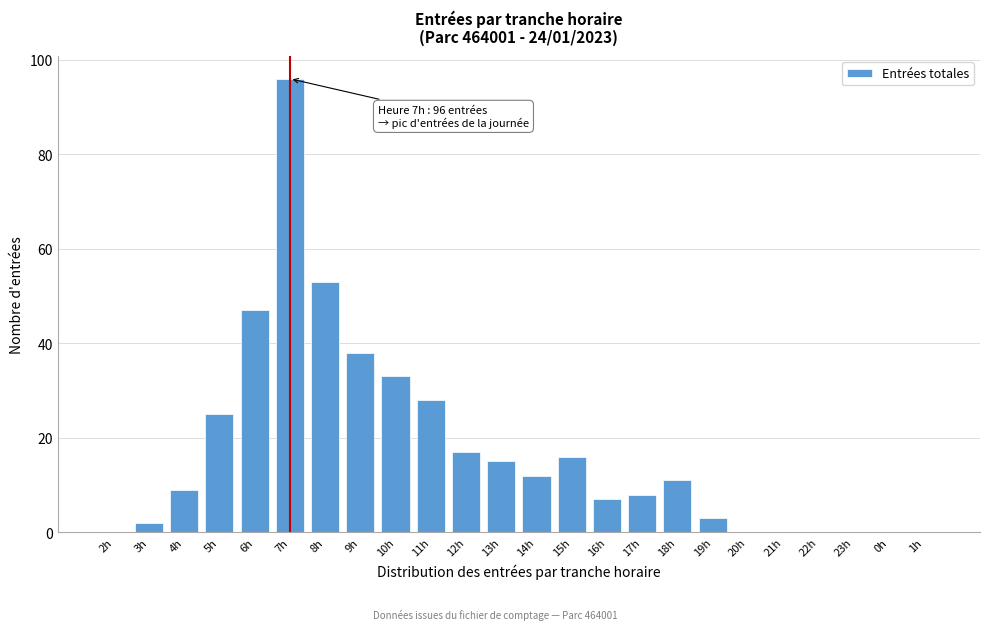

Reading left to right, list all the values displayed in this chart.

2h=0	3h=2	4h=9	5h=25	6h=47	7h=96	8h=53	9h=38	10h=33	11h=28	12h=17	13h=15	14h=12	15h=16	16h=7	17h=8	18h=11	19h=3	20h=0	21h=0	22h=0	23h=0	0h=0	1h=0